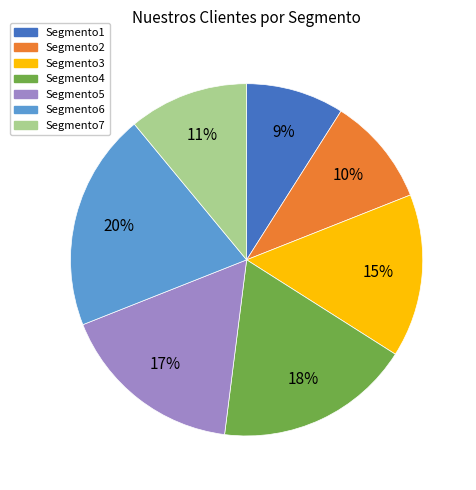

Which slice is the largest?

Segmento6